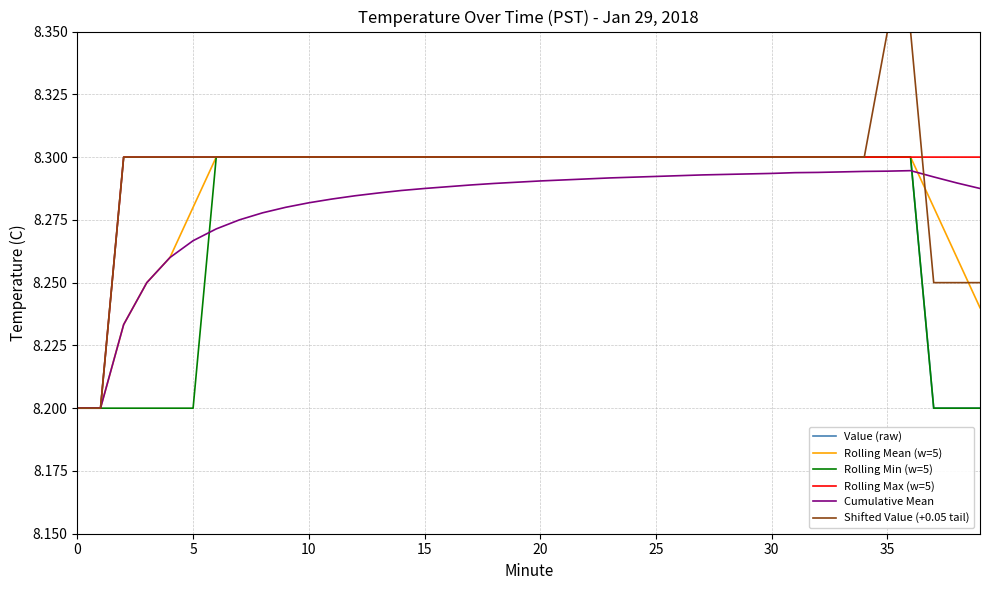

Which series has the largest range (max minus min)?

Shifted Value (+0.05 tail)